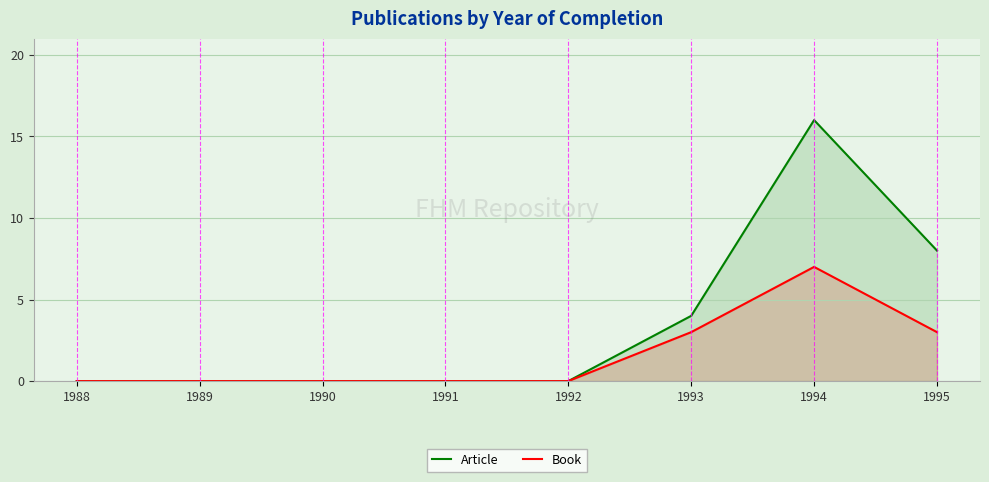

What is the sum of all Article values?

28